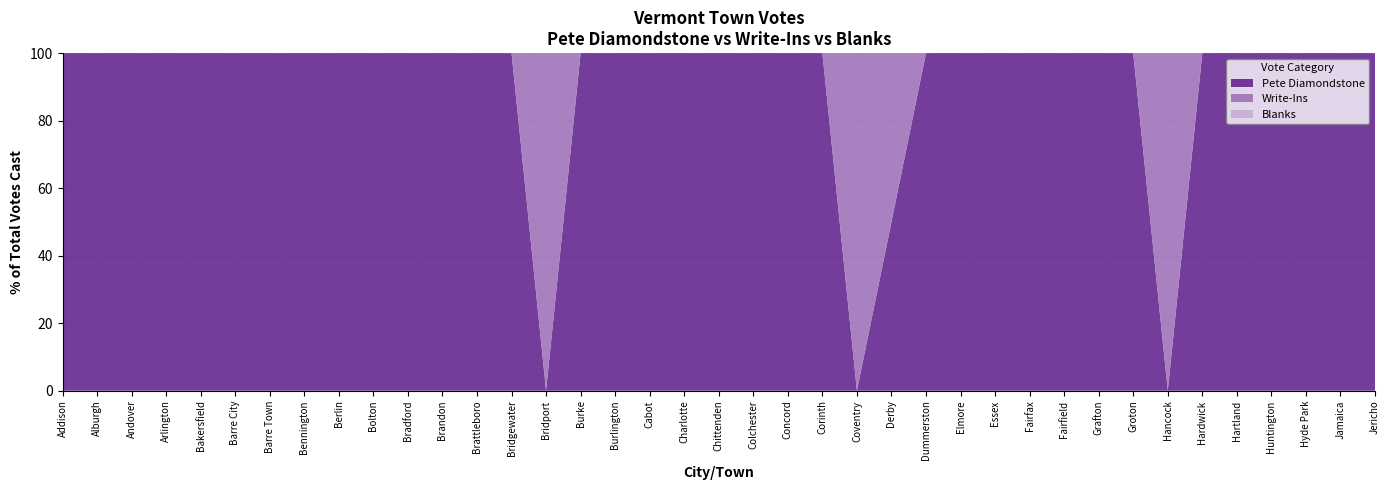

Reading right to left, what are all the values shown in this chart?

Pete Diamondstone: 1	1	1	1	1	1	0	1	1	1	1	2	1	1	1	0	1	1	1	1	1	1	10	2	0	1	7	3	2	1	1	5	1	2	1	1	1	2	1
Write-Ins: 0	0	0	0	0	0	1	0	0	0	0	0	0	0	1	1	0	0	0	0	0	0	0	0	1	0	0	0	0	0	0	0	0	0	0	0	0	0	0
Blanks: 0	0	0	0	0	0	0	0	0	0	0	0	0	0	0	0	0	0	0	0	0	0	0	0	0	0	0	0	0	0	0	0	0	0	0	0	0	0	0